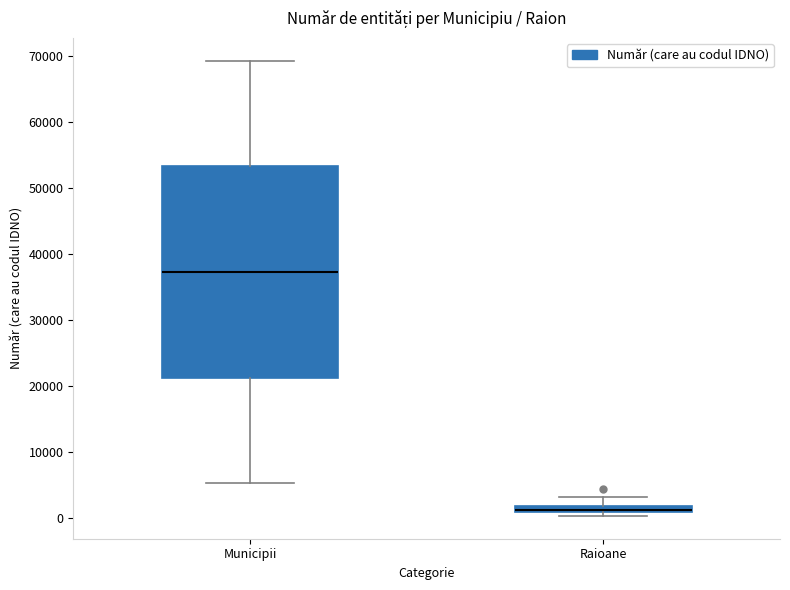

Comparing the boxes themselves (not the whiskers), which one is the tallest?

Municipii